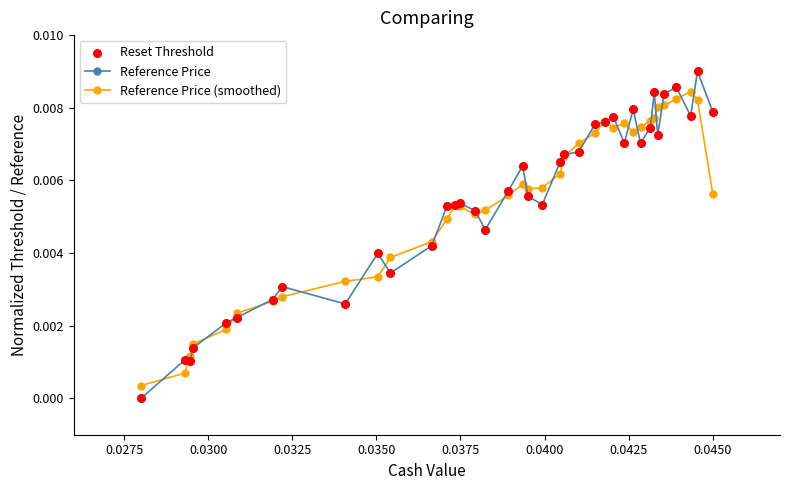

Which series has the widest spread of values?

Reference Price